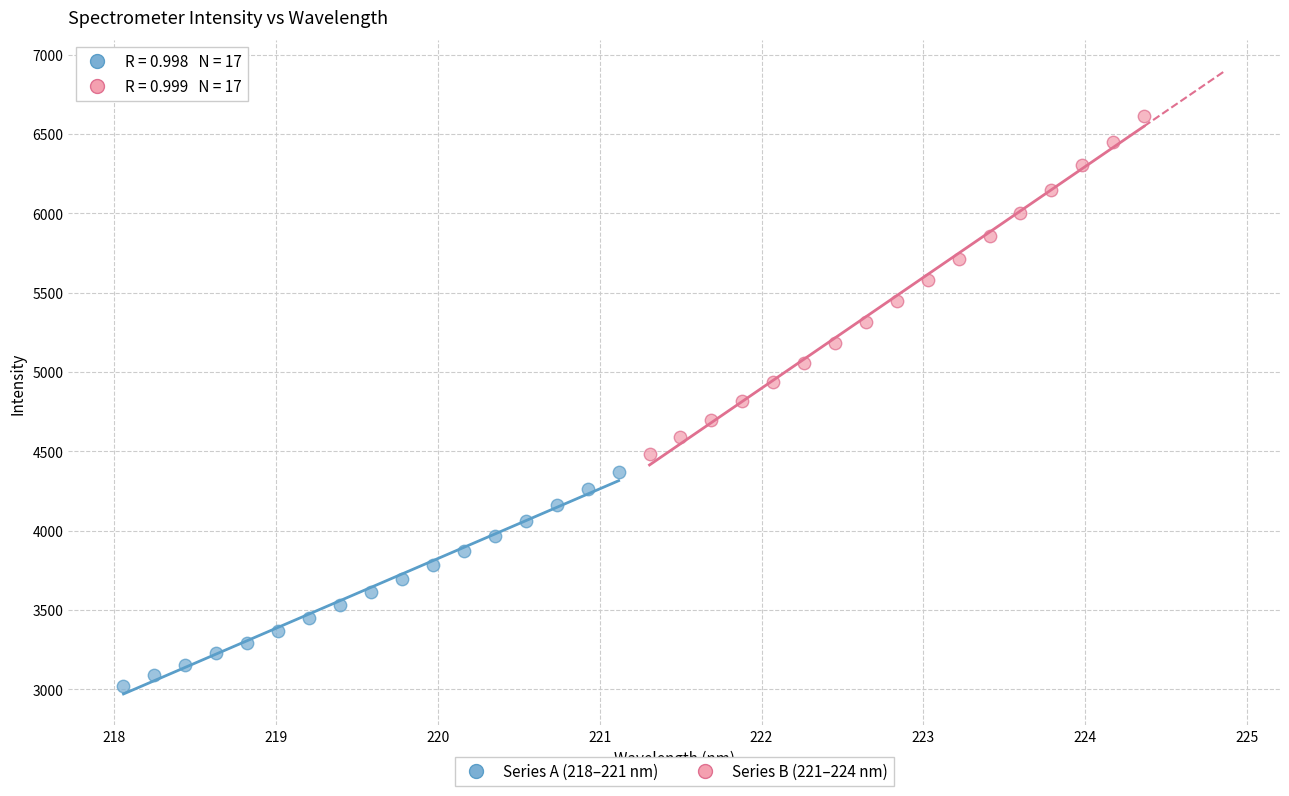

Which series reaches the minimum Y coordinate?

Series A (218–221 nm)